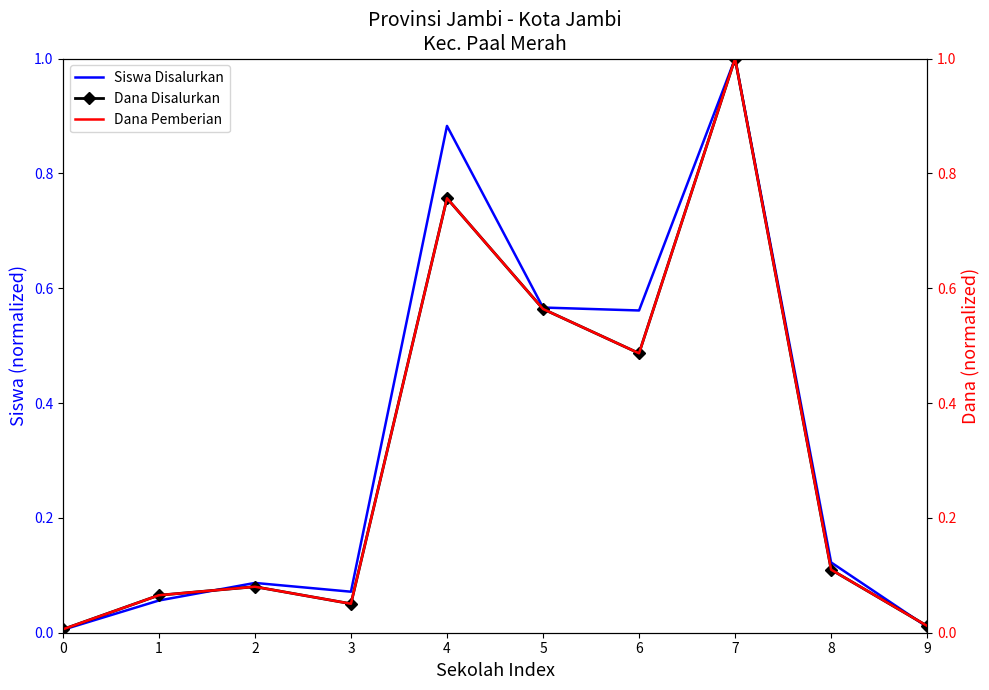

Where is the first local minimum for Siswa Disalurkan?

3